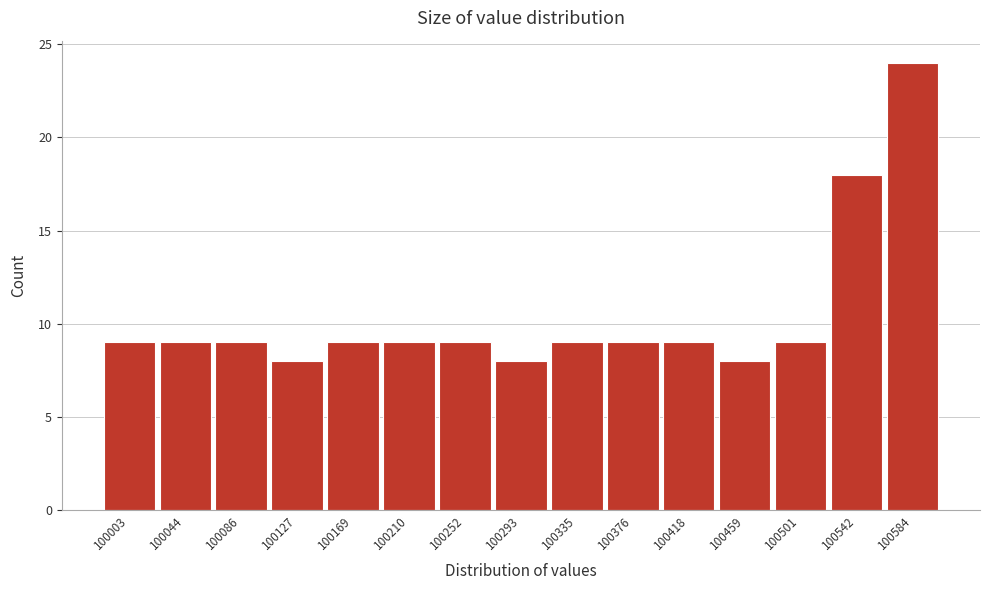

Reading left to right, transcribe all the data shown in this chart.

100003=9	100044=9	100086=9	100127=8	100169=9	100210=9	100252=9	100293=8	100335=9	100376=9	100418=9	100459=8	100501=9	100542=18	100584=24